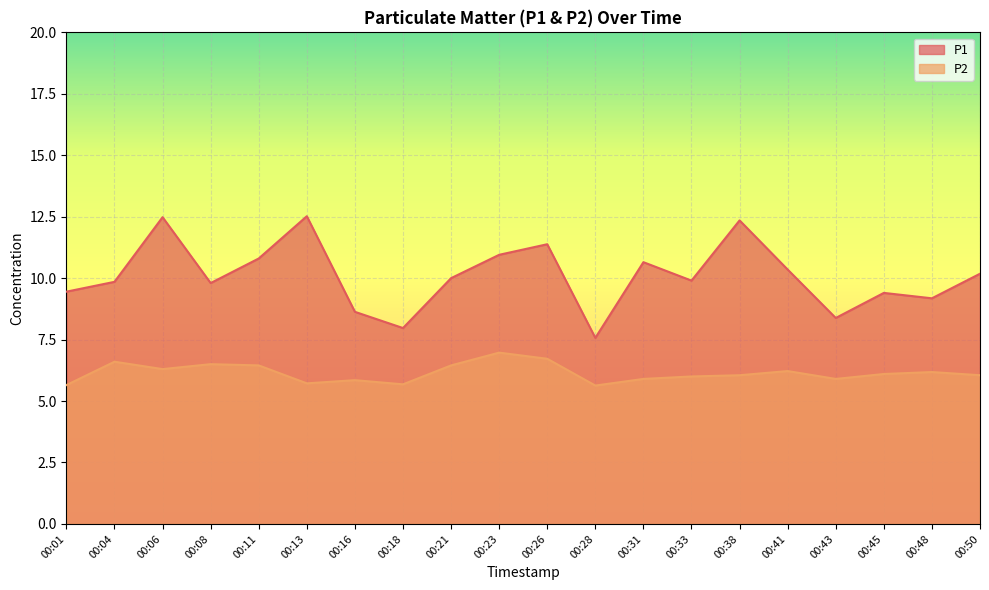

True or false: P2 has a value of 5.9 at 00:43.

True